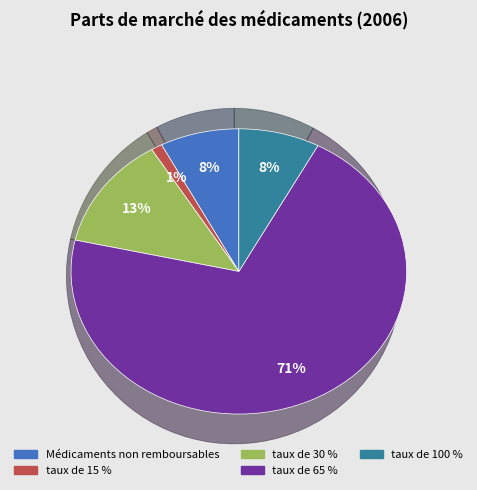

Is there any slice that represents more than half of the pie?

Yes